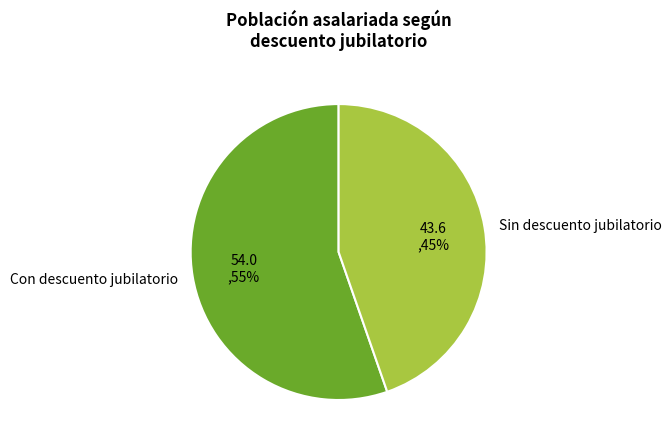

To the nearest percent, what is the average slice percentage?

50%